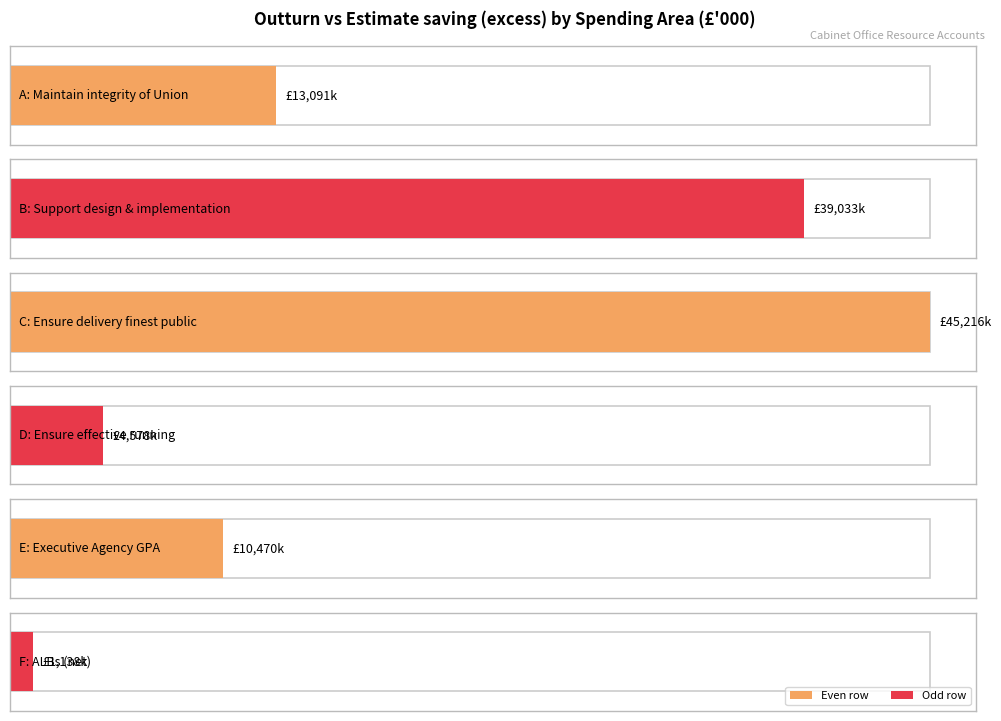

Count the number of categories in the chart.

6